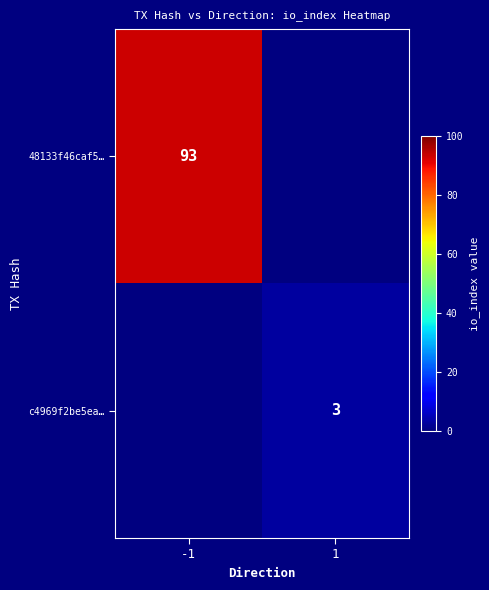

The value of c4969f2be5ea… at 1 is 1. True or false?

False